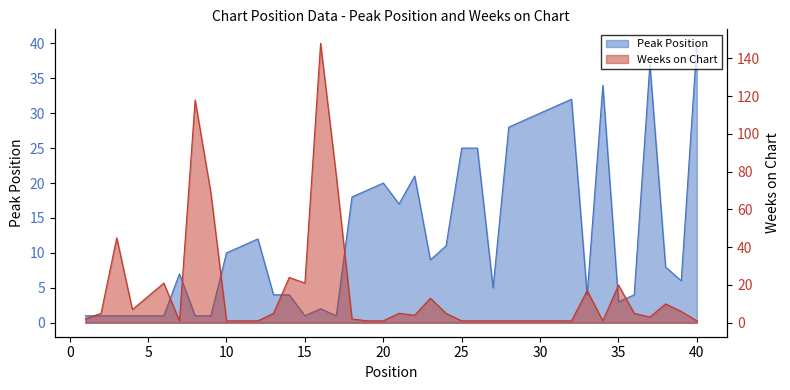

How many categories are shown in the chart?

40